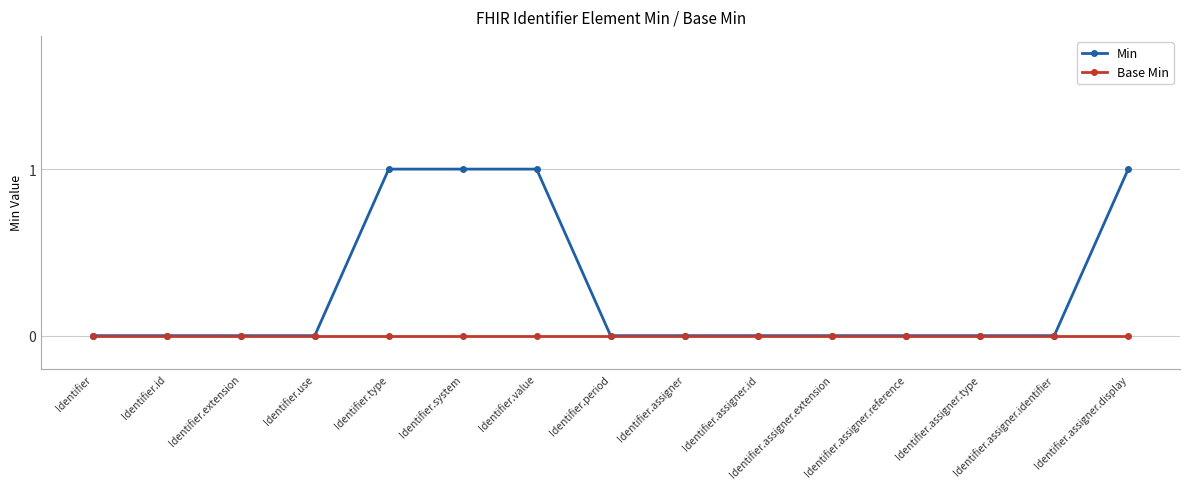

What is the label of the 9th point from the left?

Identifier.assigner